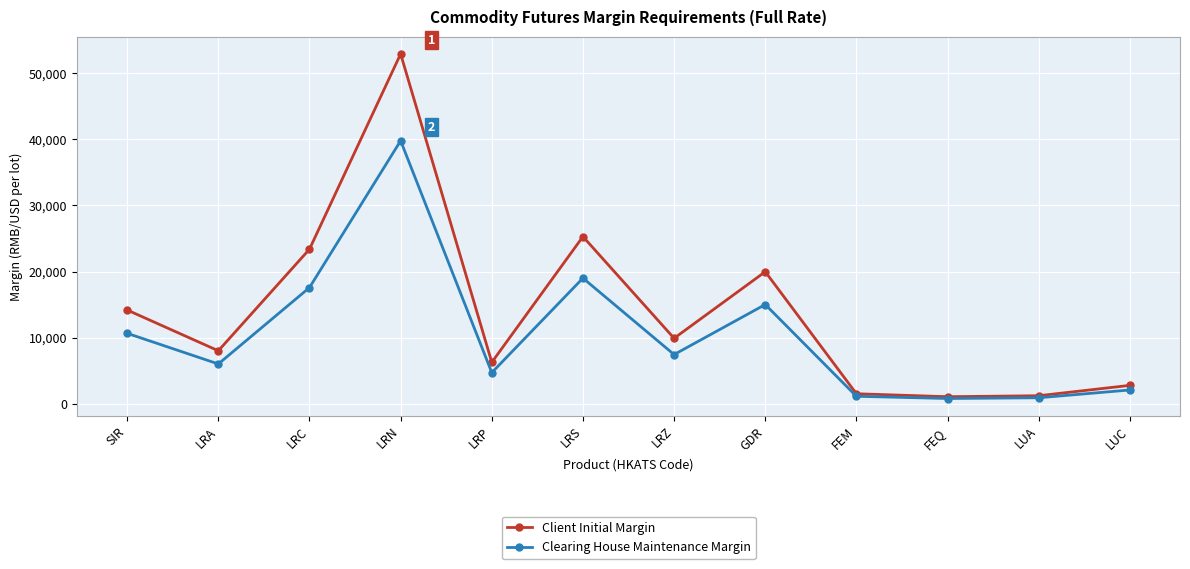

At which category is the sum across all series the highest?

LRN